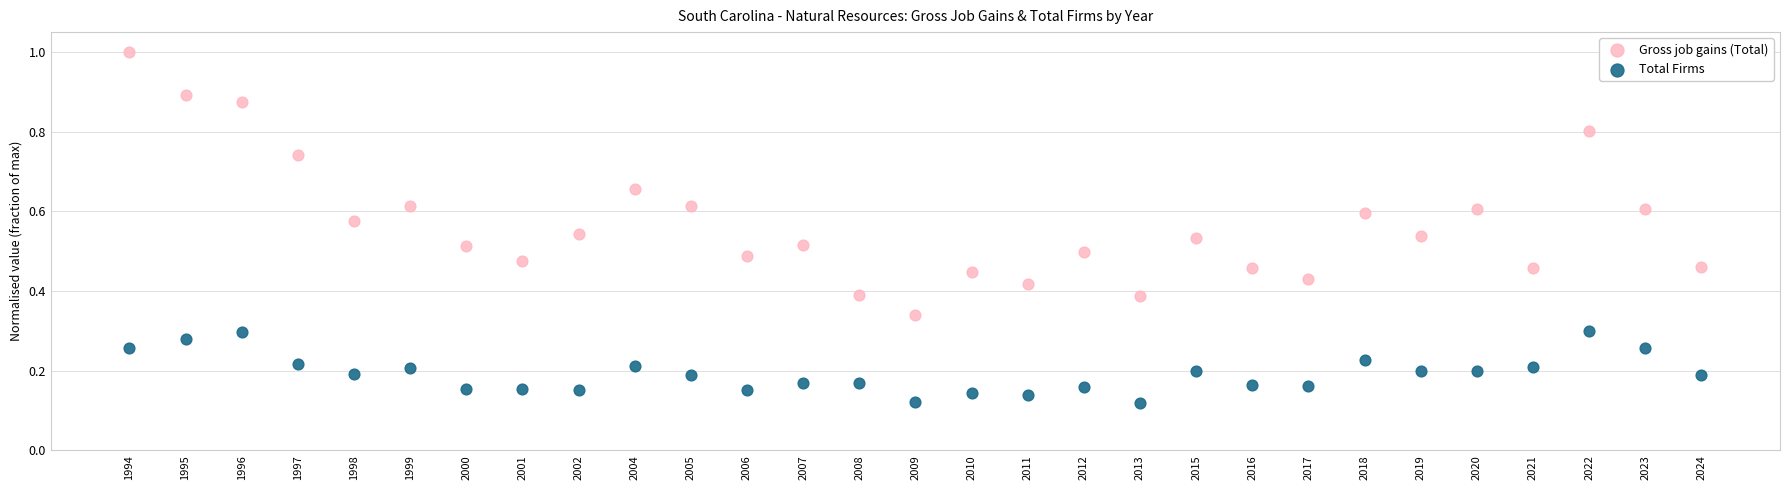

What are all the series names shown in the legend?

Gross job gains (Total), Total Firms